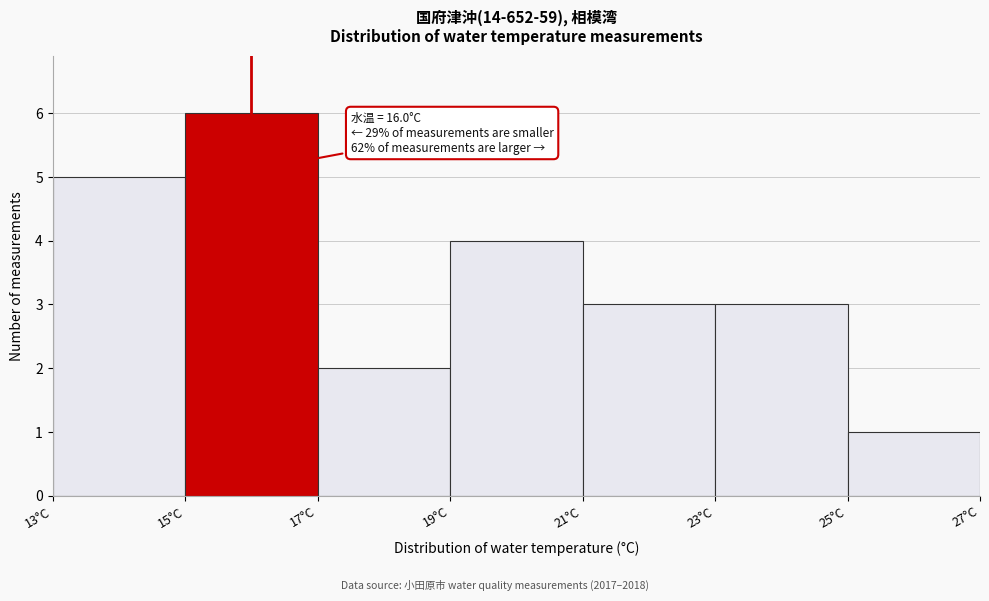

Which range on the x-axis has the tallest bar?

15 to 17